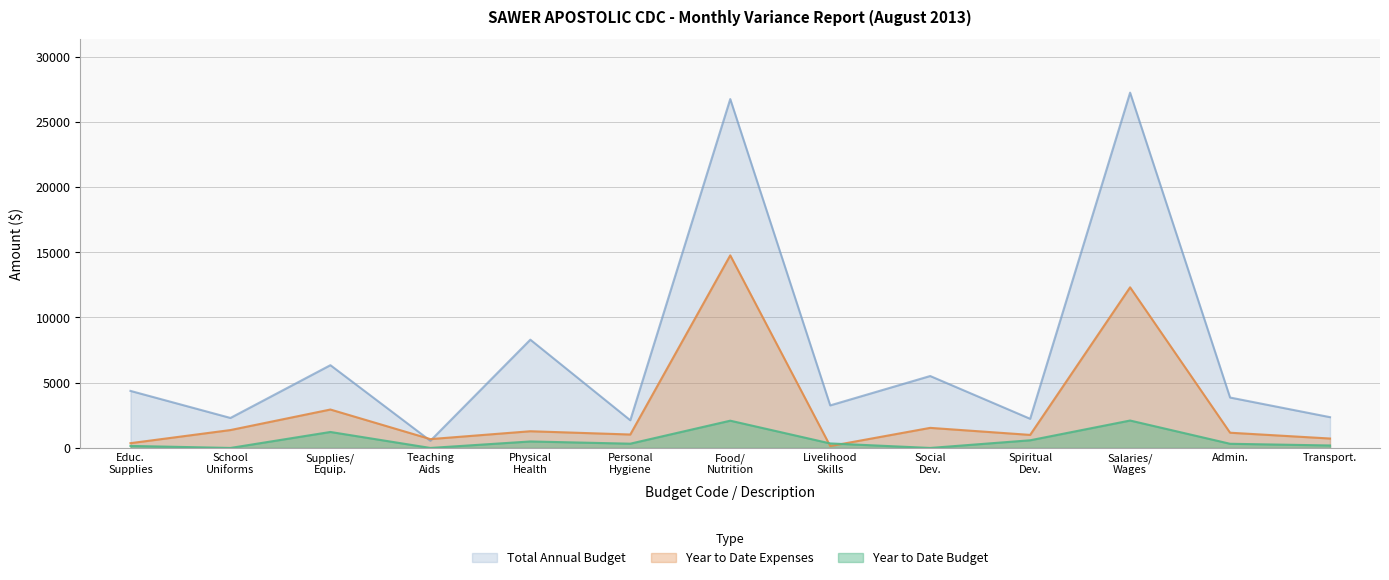

Which series has the largest total across all categories?

Total Annual Budget